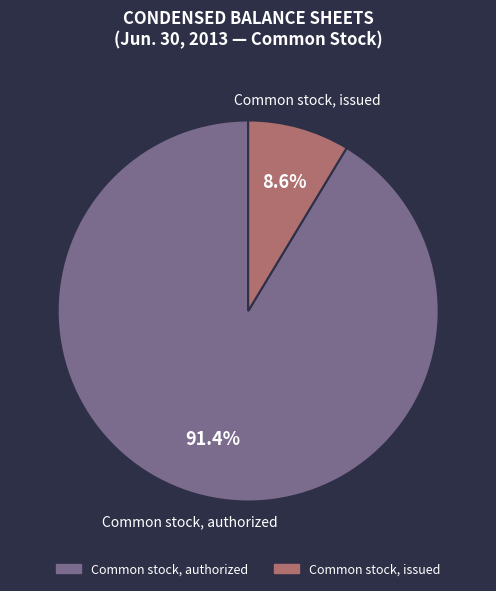

Does any single category account for the majority?

Yes